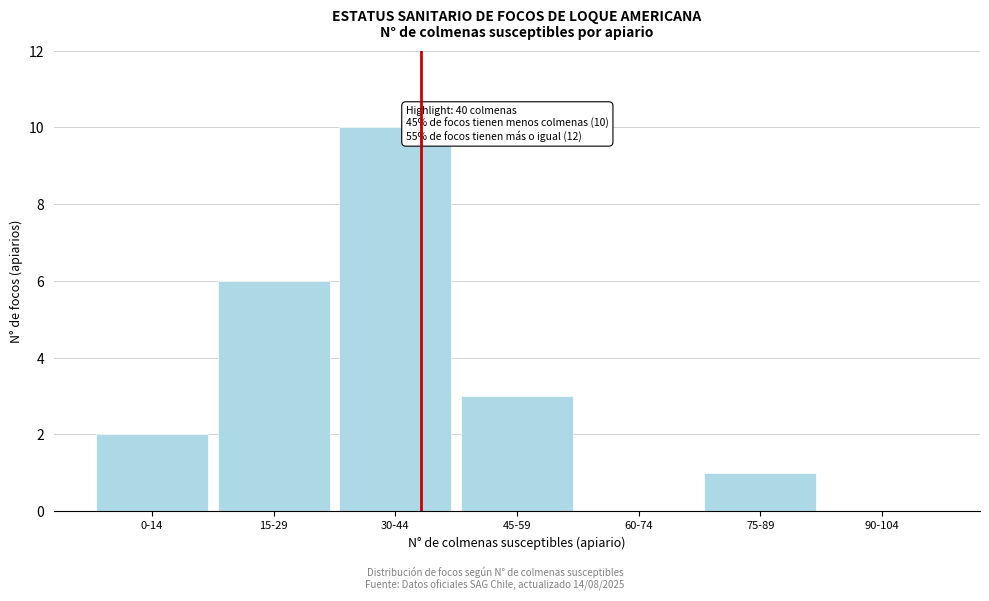

Reading left to right, transcribe all the data shown in this chart.

0-14=2	15-29=6	30-44=10	45-59=3	60-74=0	75-89=1	90-104=0